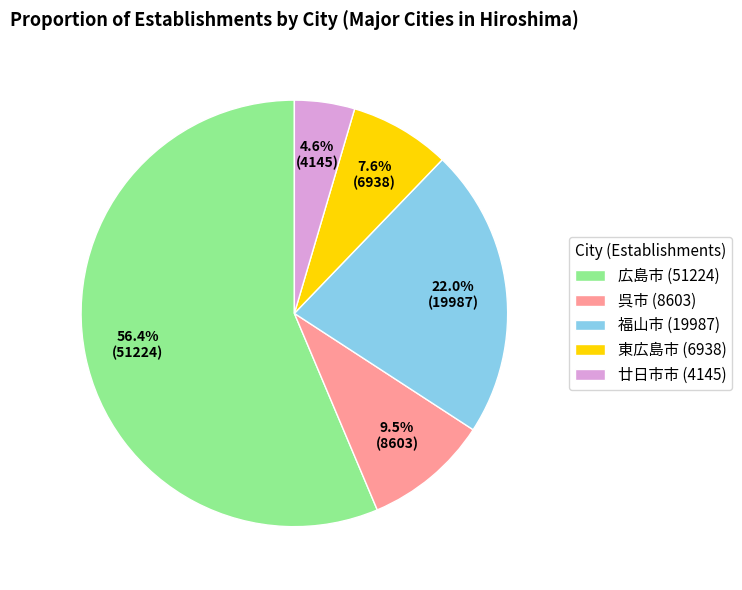

Which has a higher value, 福山市 or 廿日市市?

福山市